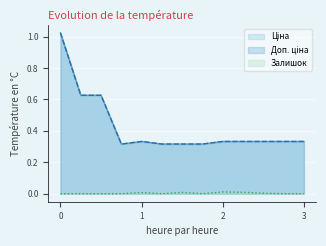

Reading left to right, transcribe all the data shown in this chart.

Ціна: 1.0	0.6	0.6	0.3	0.3	0.3	0.3	0.3	0.3	0.3	0.3	0.3	0.3
Доп. ціна: 1.0	0.6	0.6	0.3	0.3	0.3	0.3	0.3	0.3	0.3	0.3	0.3	0.3
Залишок: 0.0	0.0	0.0	0.0	0.0	0.0	0.0	0.0	0.0	0.0	0.0	0.0	0.0